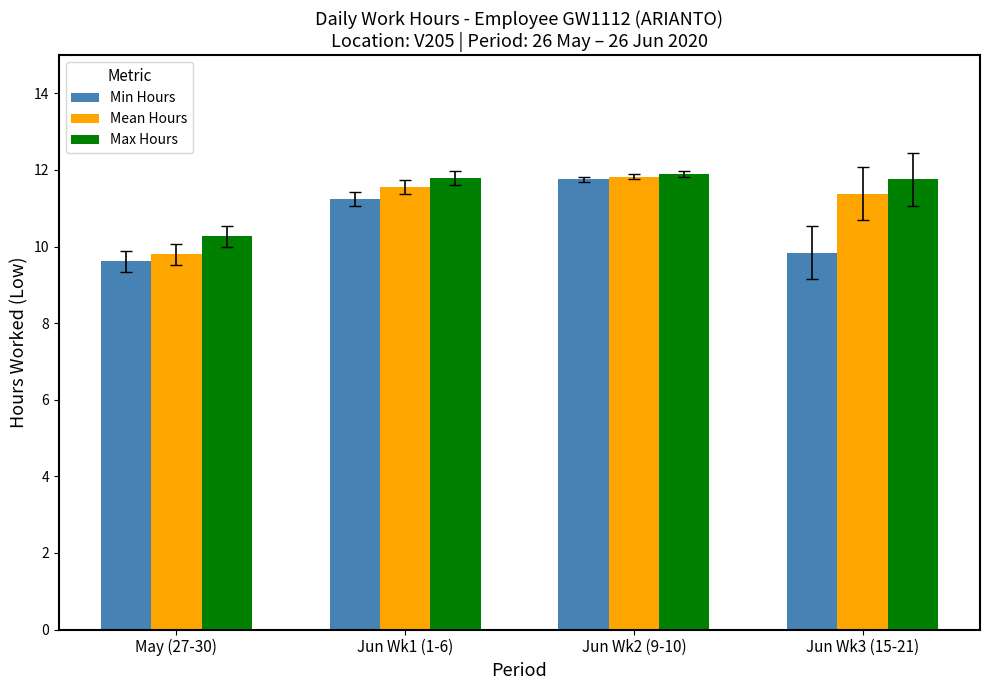

How many groups of bars are there?

4